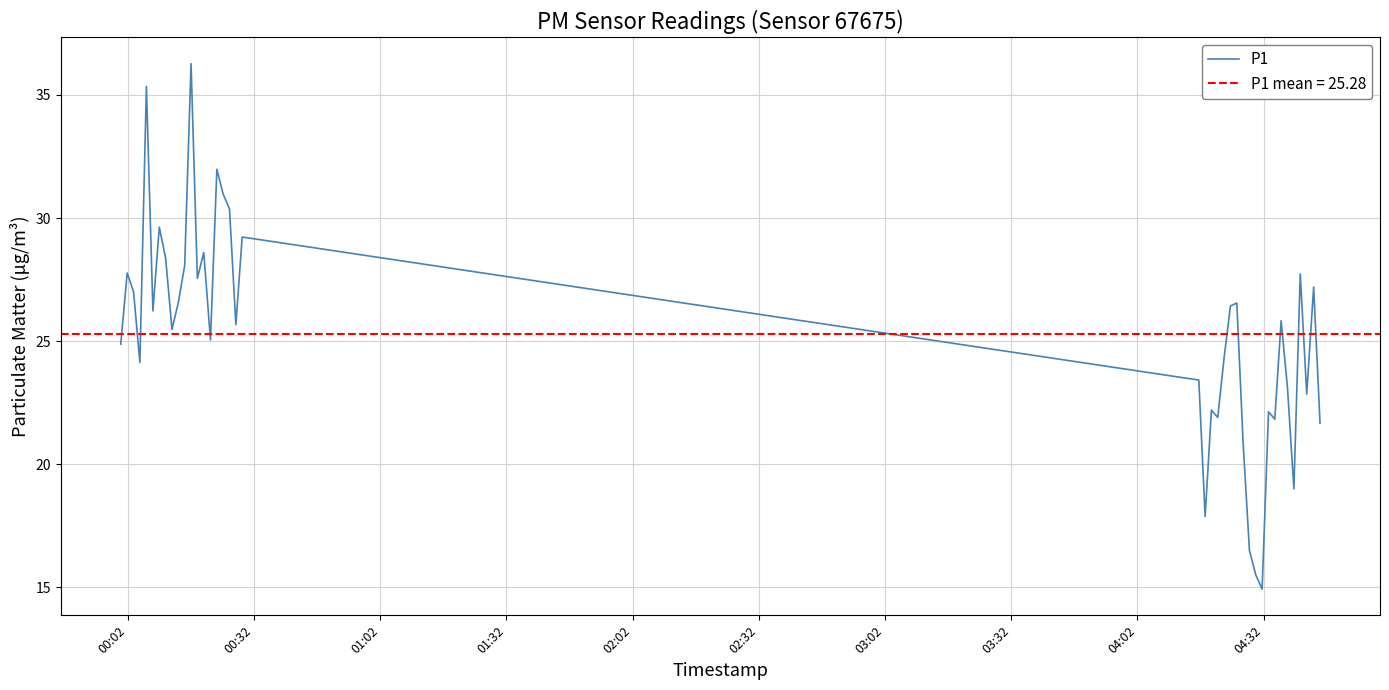

What is the minimum value for P1?

14.9